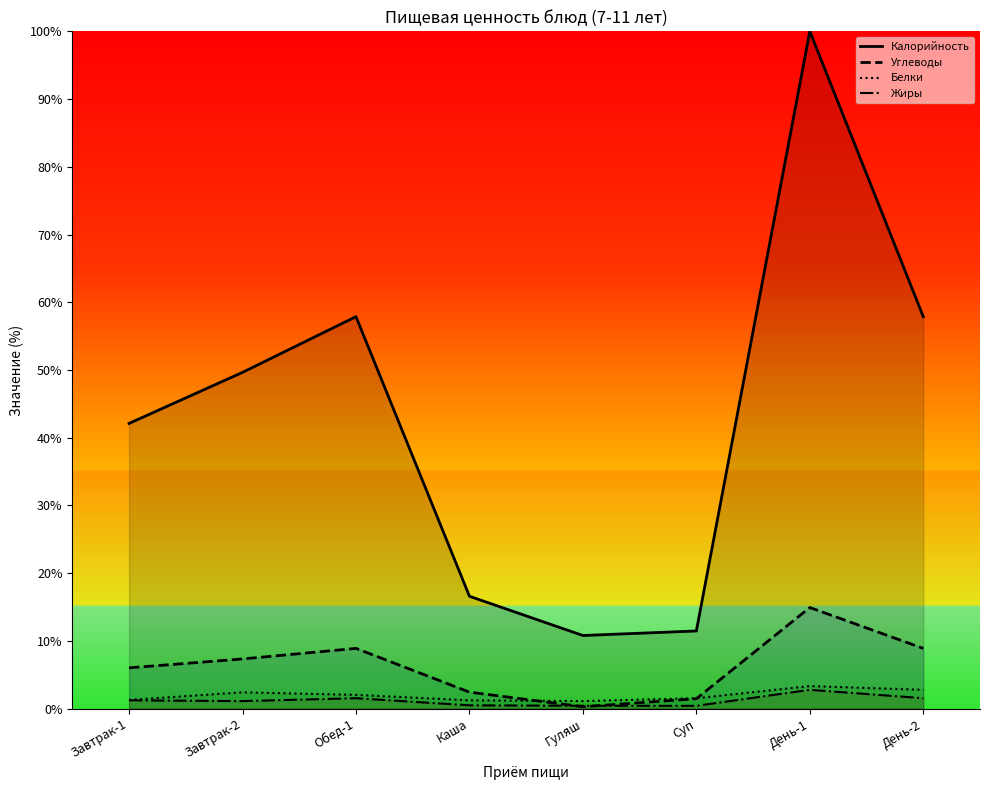

What is the label of the 8th point from the right?

Завтрак-1